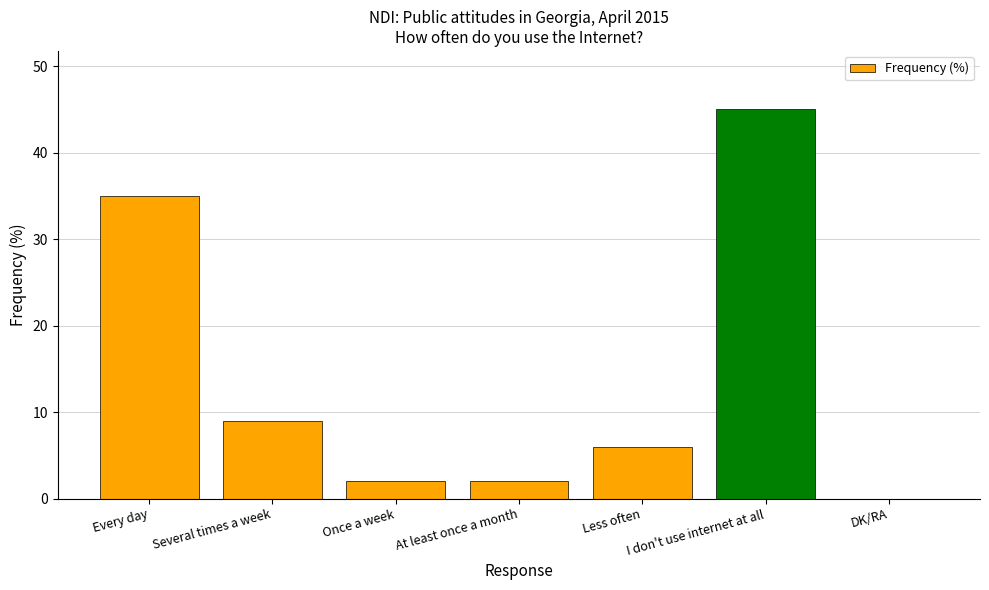

Does the chart contain stacked bars?

No